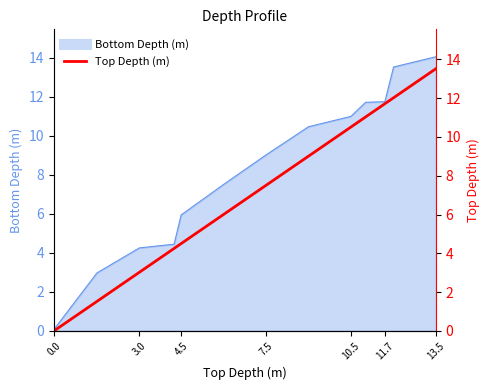

Count the number of categories in the chart.

13